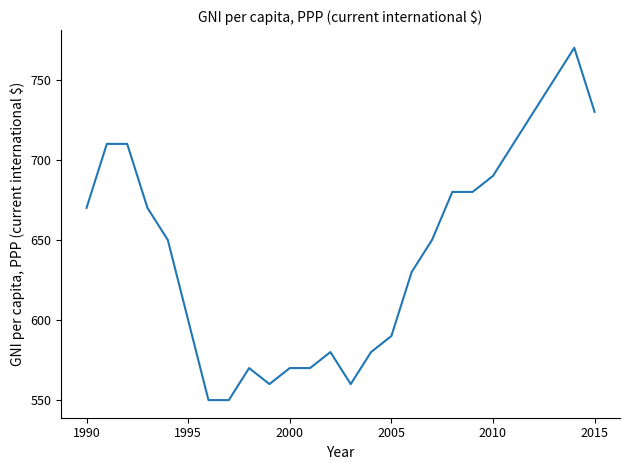

What is the greatest value displayed?

770